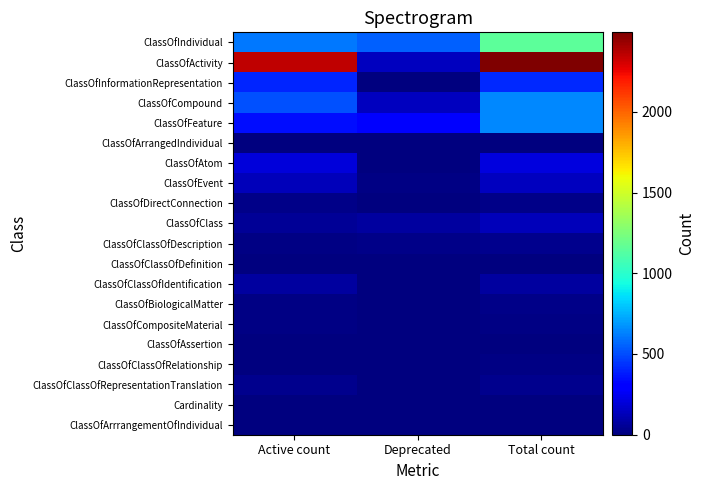

Between Deprecated and Active count, which is larger?

Active count